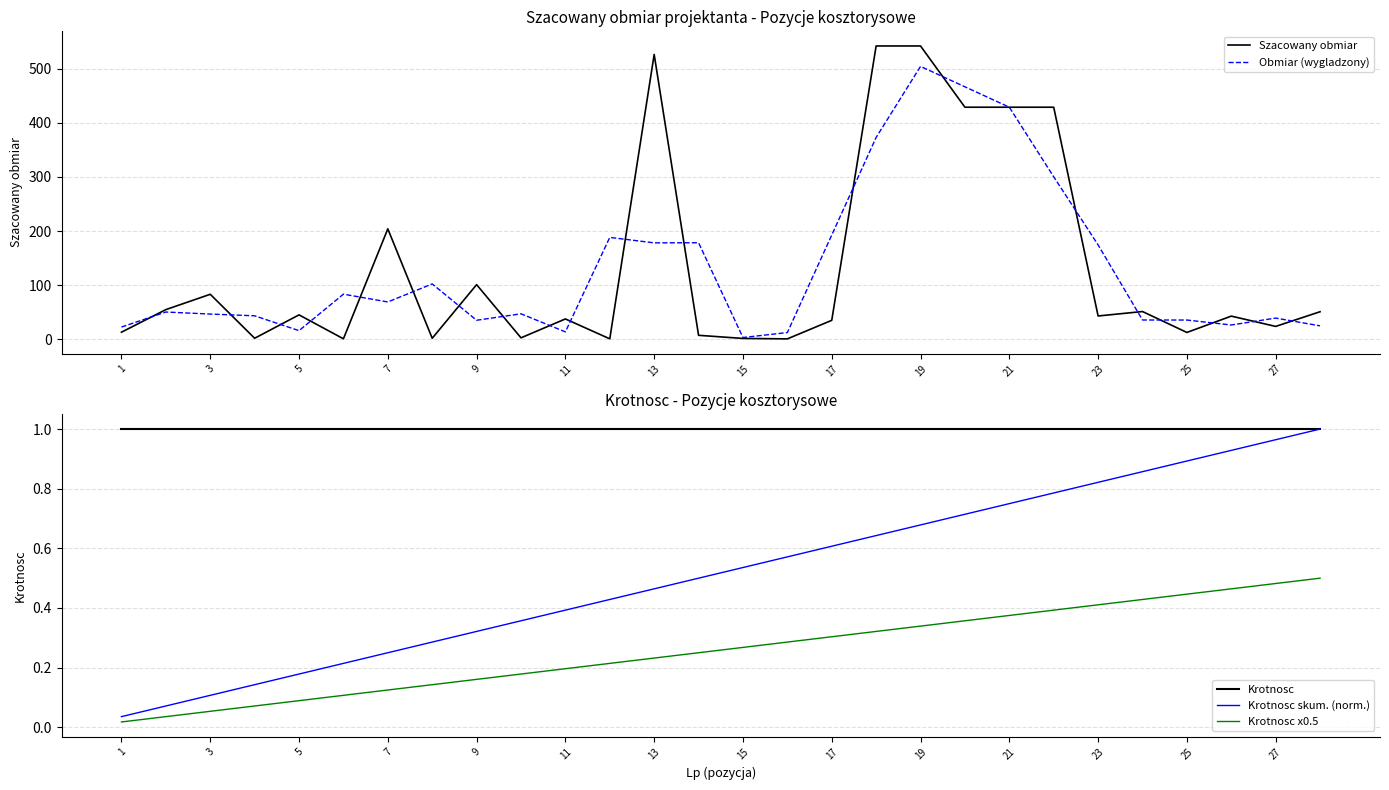

How many values in the Obmiar (wygladzony) series are below 50?

14